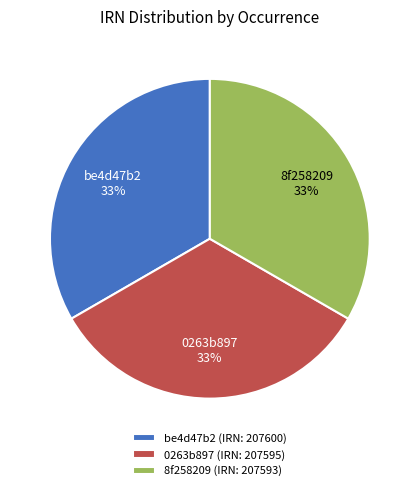

What is the ratio of the value at 0263b897 (IRN: 207595) to the value at 8f258209 (IRN: 207593)?

1.0